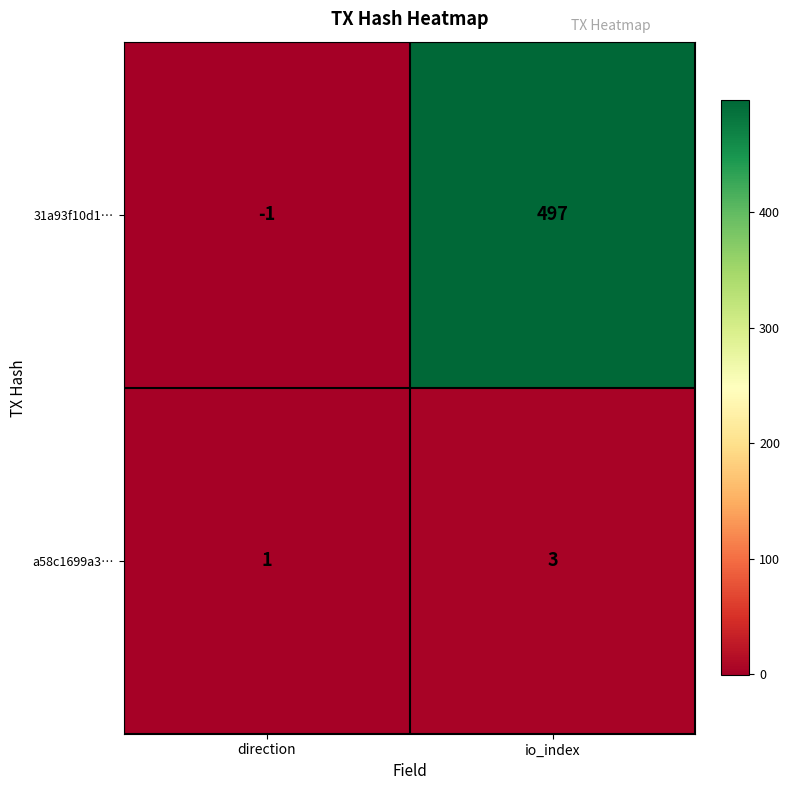

Reading left to right, list all the values displayed in this chart.

31a93f10d1…: -1	497
a58c1699a3…: 1	3